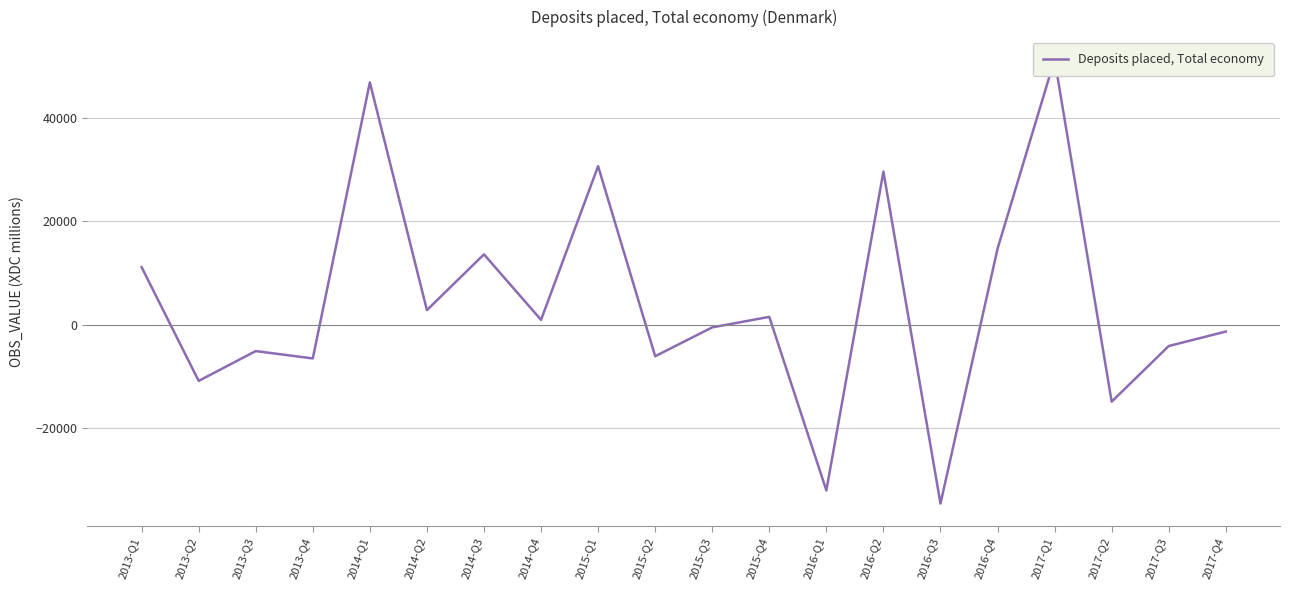

What is the difference between the maximum and minimum values?

86150